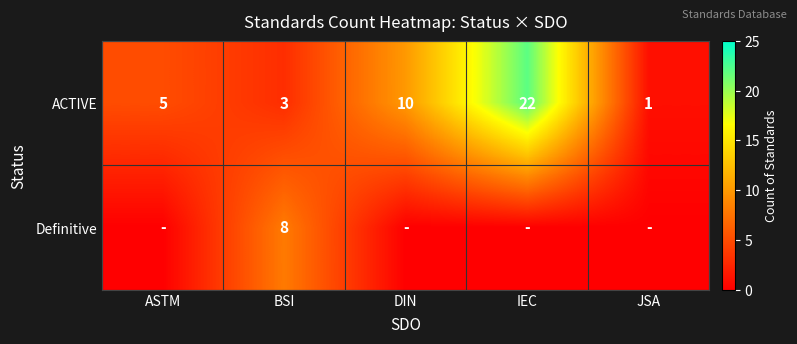

The ACTIVE series shows 0 at JSA. True or false?

False